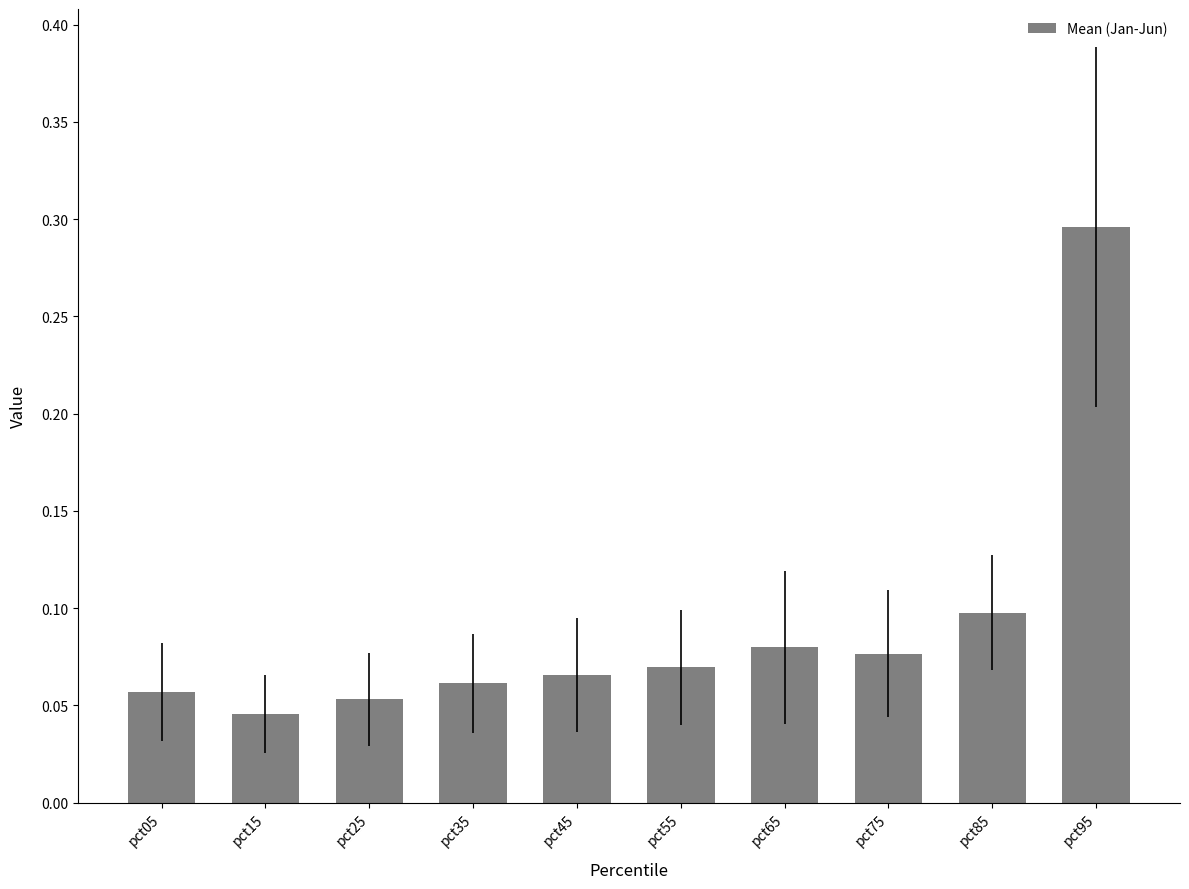

At which category does the chart reach its peak across all series?

pct95